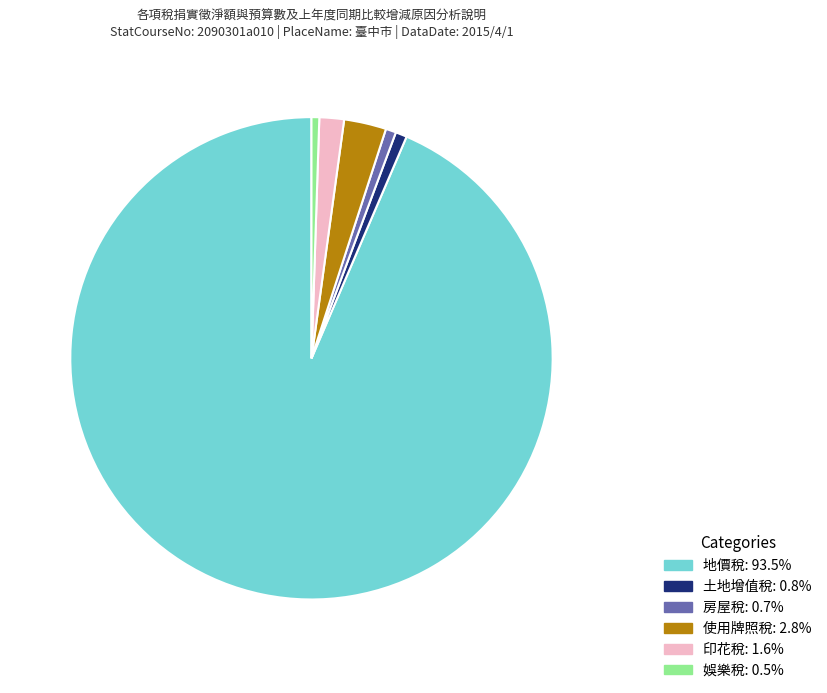

Which category has the biggest portion of the pie?

地價稅